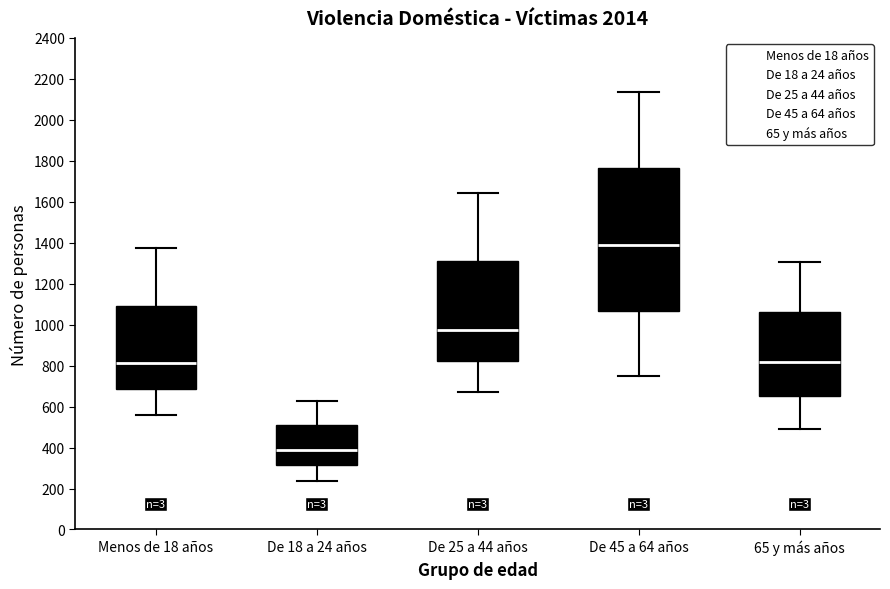

Reading left to right, read every box against the y-axis: the position of its median line, the range the box covers, and the ends of its whiskers. The values are not printed on the chart, so give them approximately, as read against the axis.

Menos de 18 años: median 820, box 680 to 1100, whiskers 560 to 1380
De 18 a 24 años: median 400, box 320 to 500, whiskers 240 to 620
De 25 a 44 años: median 980, box 820 to 1300, whiskers 660 to 1640
De 45 a 64 años: median 1380, box 1060 to 1760, whiskers 740 to 2140
65 y más años: median 820, box 660 to 1060, whiskers 500 to 1300